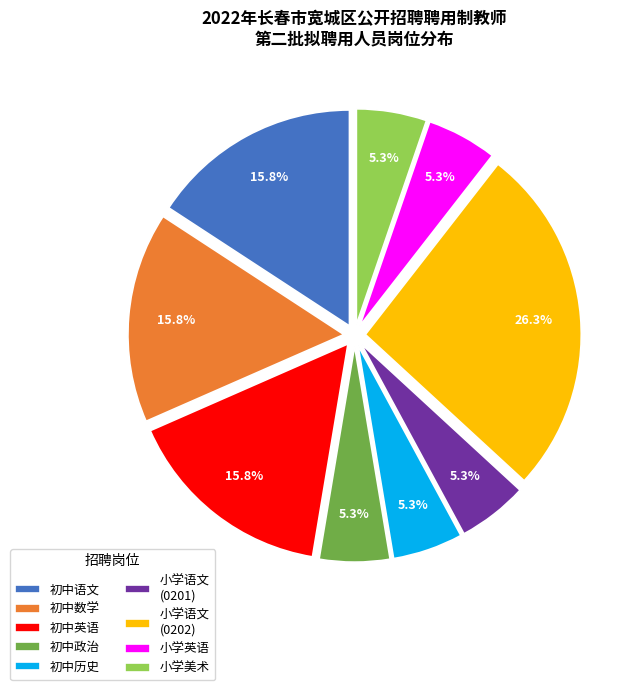

How many slices are in this pie chart?

9